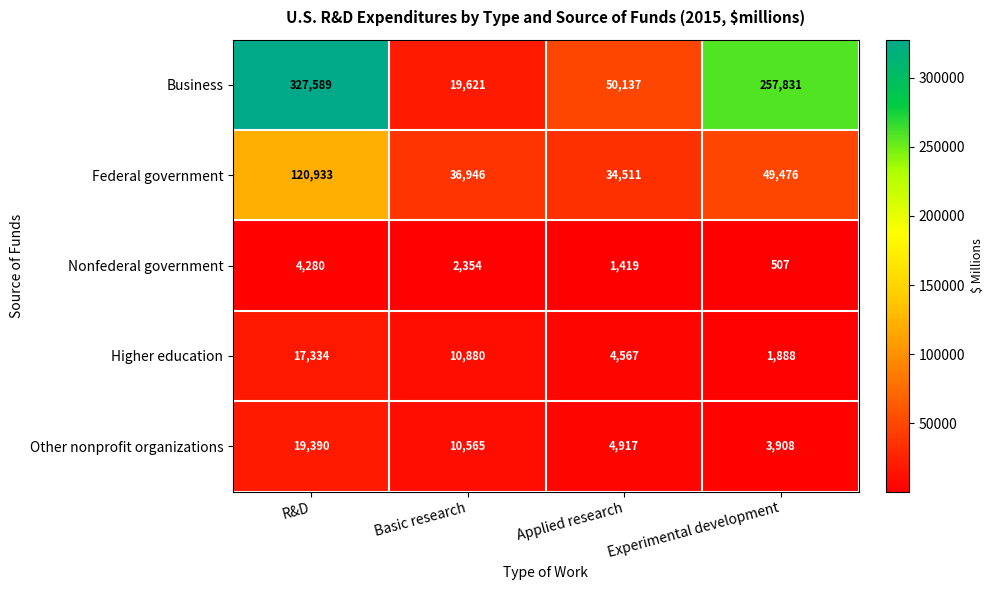

What is the difference between the second highest and minimum values in the Federal government series?

14965